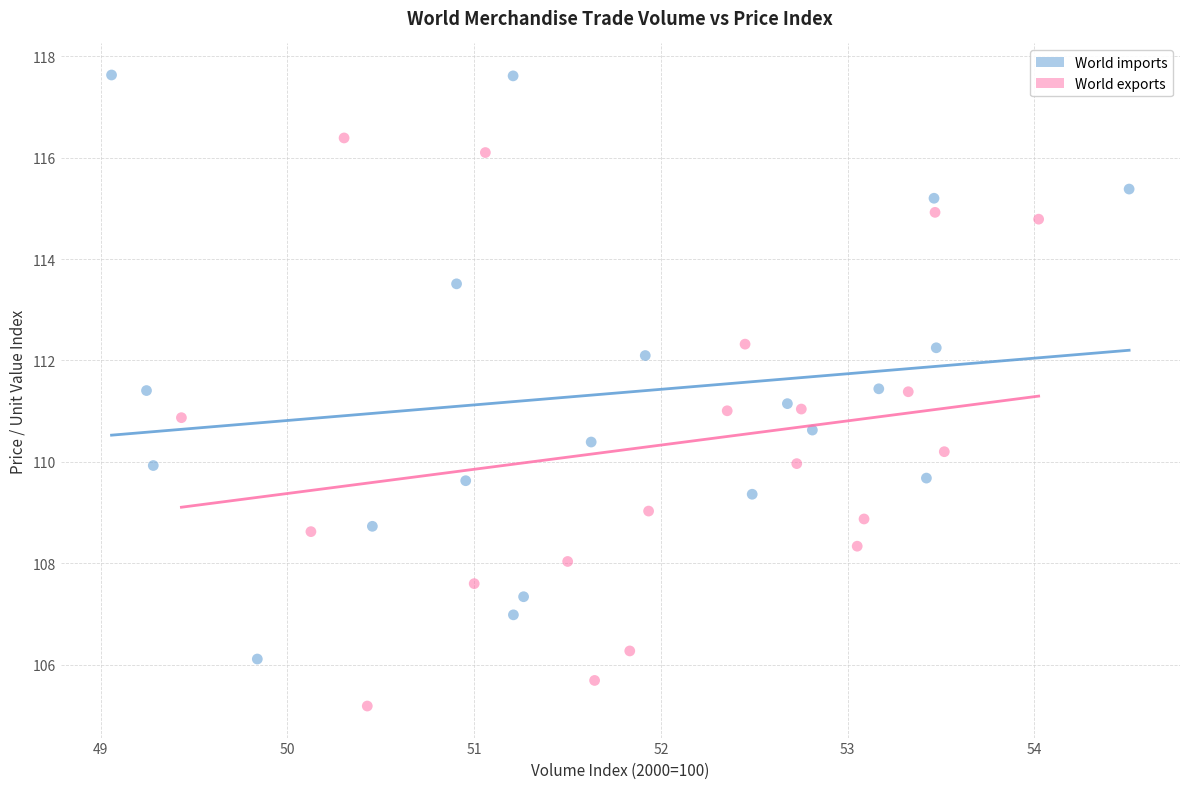

Which series reaches the maximum Y coordinate?

World imports